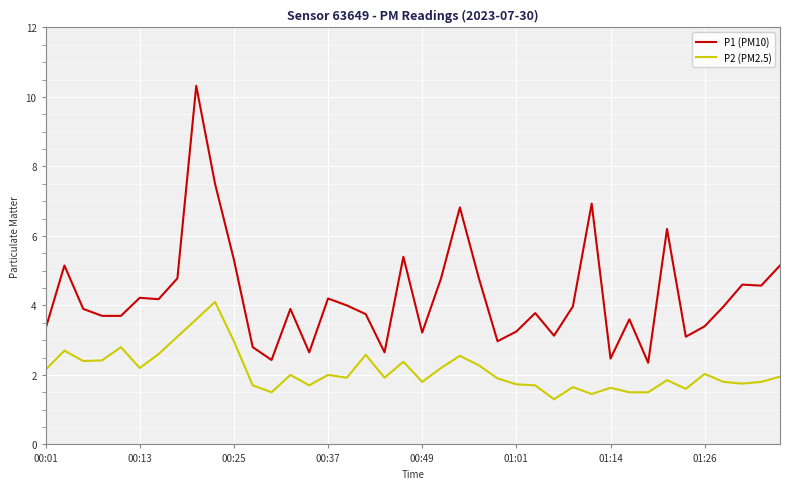

How many lines are shown in the chart?

2